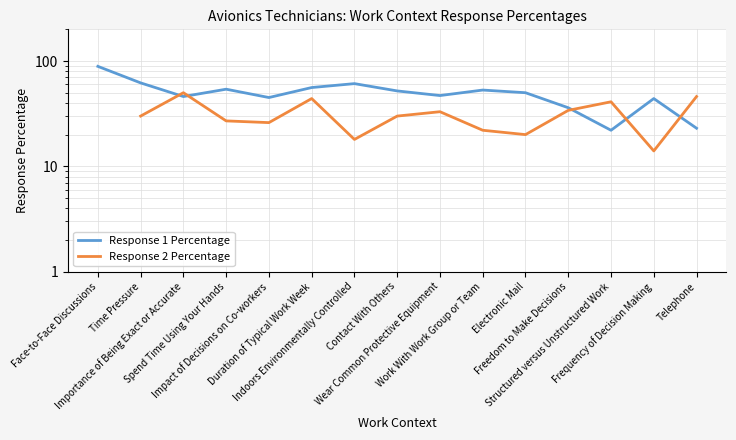

What are all the series names shown in the legend?

Response 1 Percentage, Response 2 Percentage